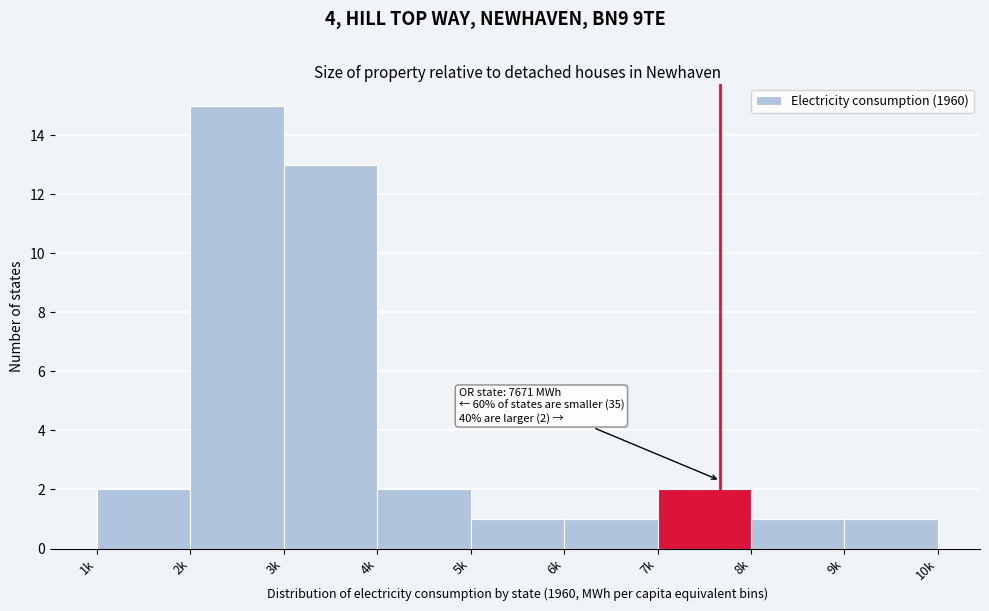

Reading left to right, what are all the values shown in this chart?

2	15	13	2	1	1	2	1	1